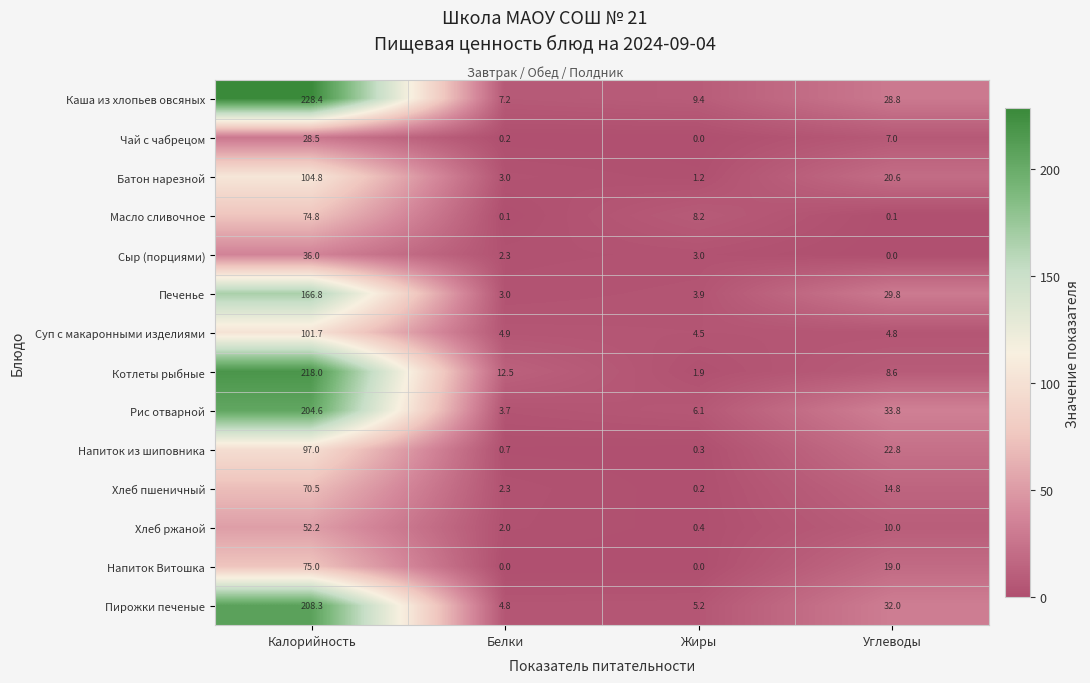

What is the spread (max minus min) of values at Калорийность?

199.9